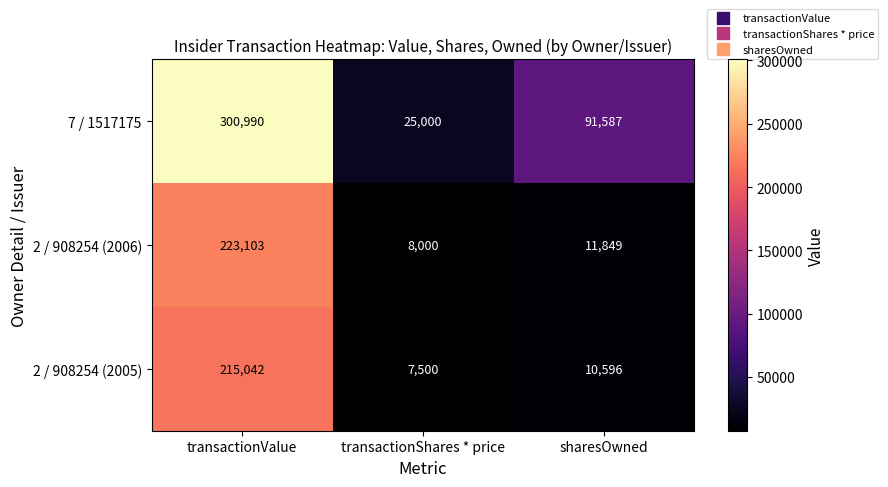

Reading left to right, extract all data points from this chart.

7 / 1517175: 300990	25000	91587
2 / 908254 (2006): 223103	8000	11849
2 / 908254 (2005): 215042	7500	10596